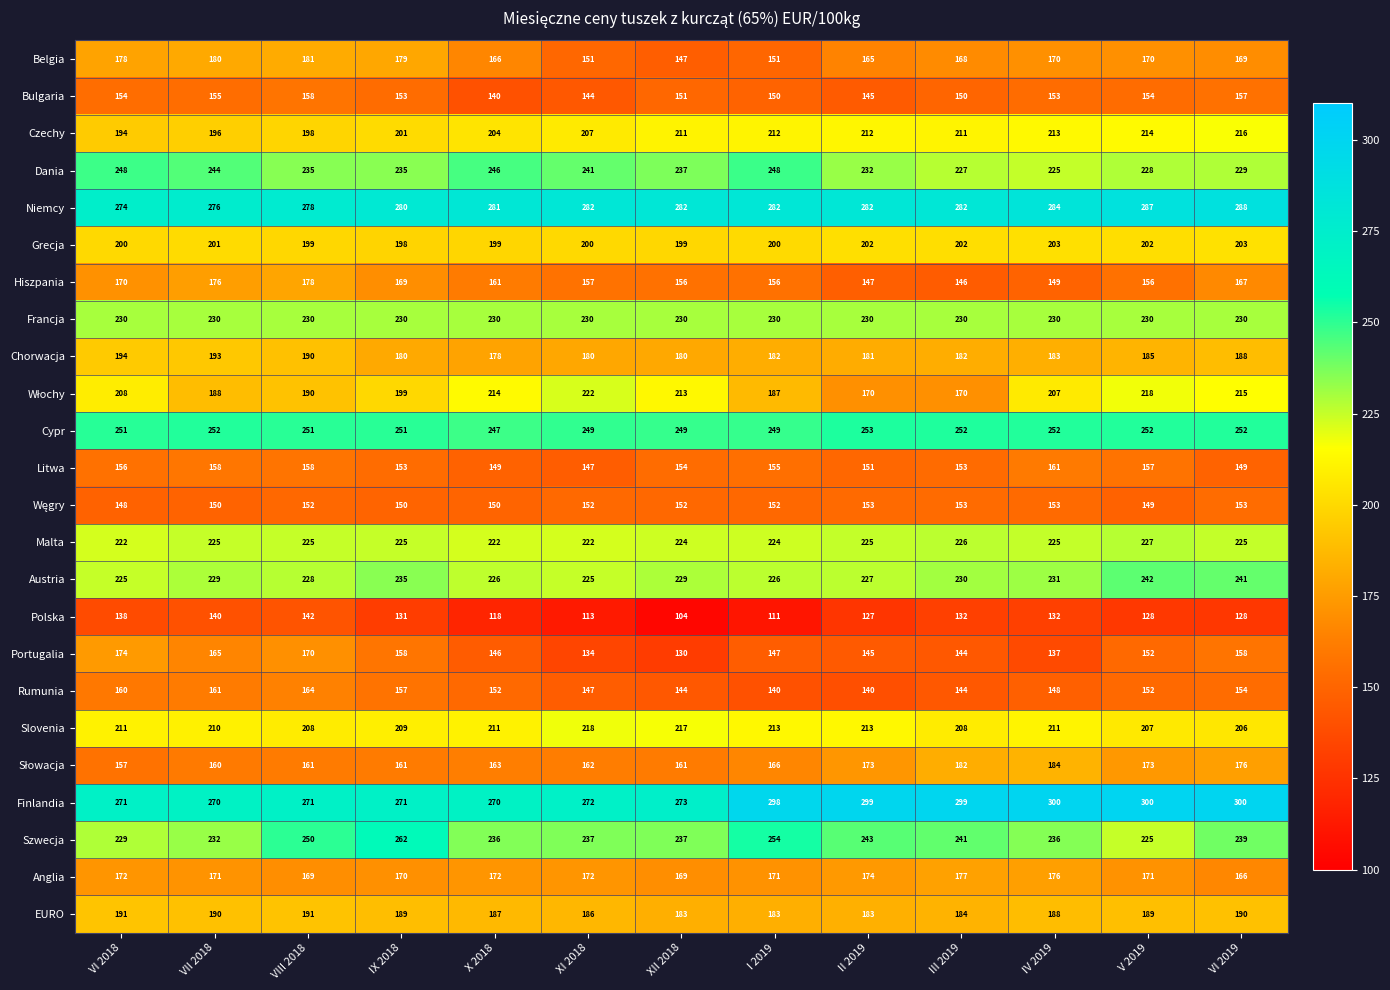

What is the minimum value shown in the chart?

104